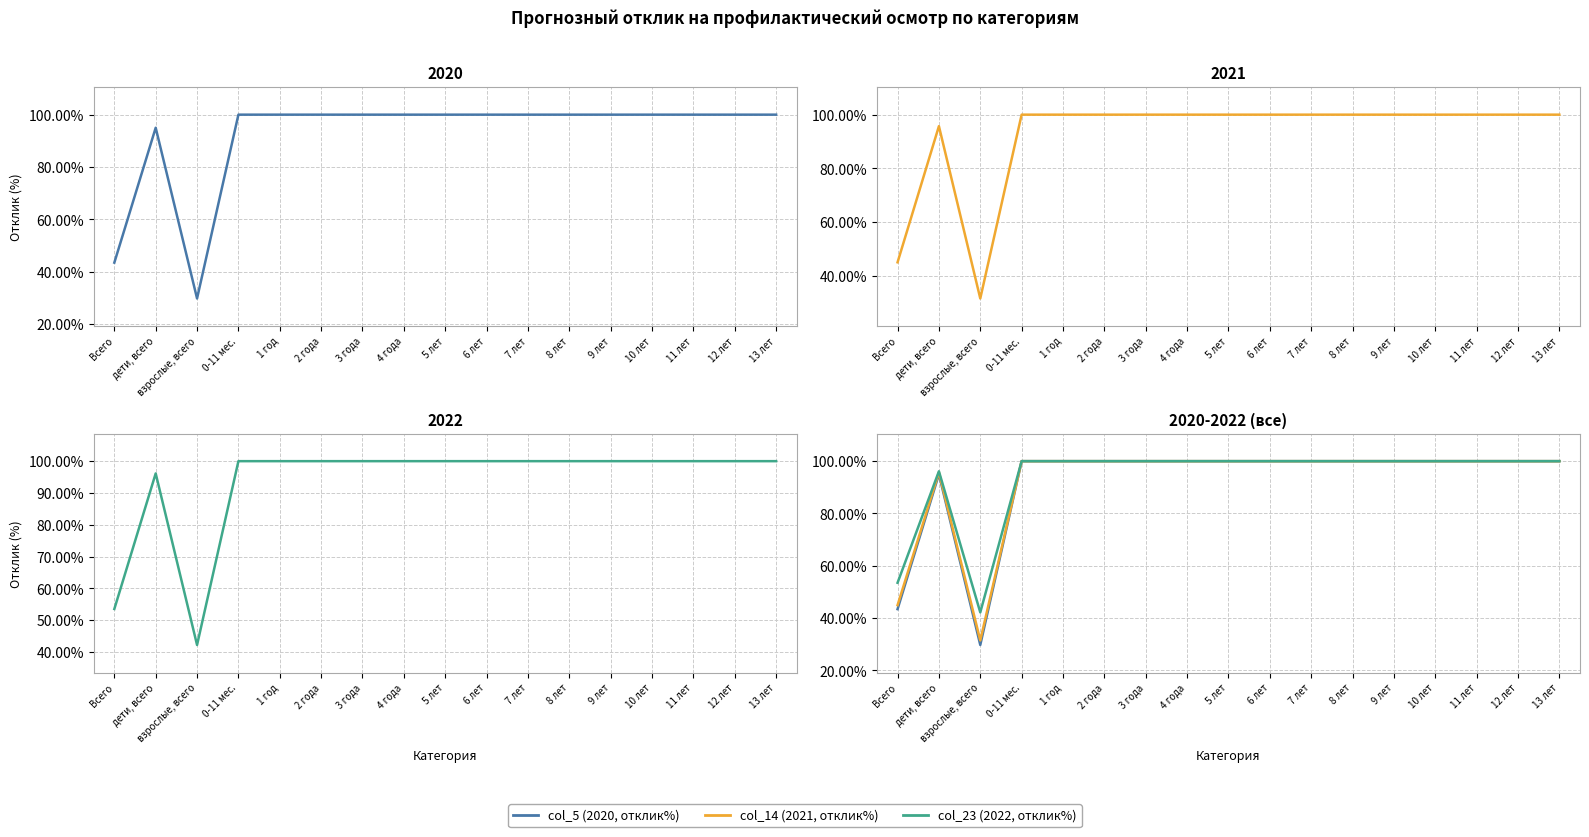

What is the difference between the maximum and minimum values in the col_5 (2020, отклик%) series?

70.3